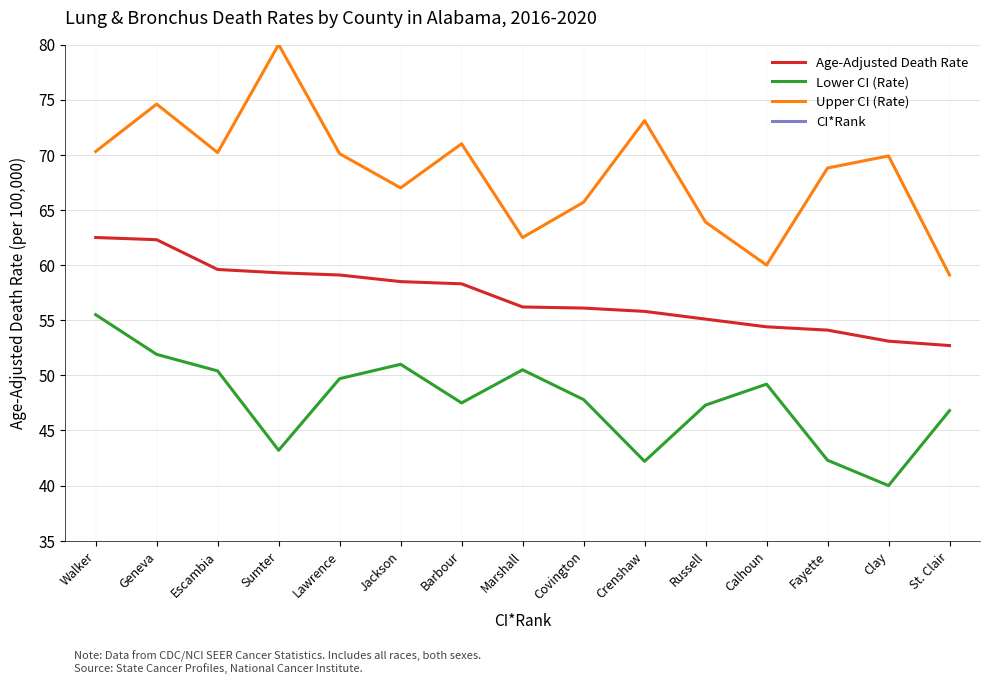

List the series in order of their peak value, highest first.

Upper CI (Rate), Age-Adjusted Death Rate, Lower CI (Rate), CI*Rank